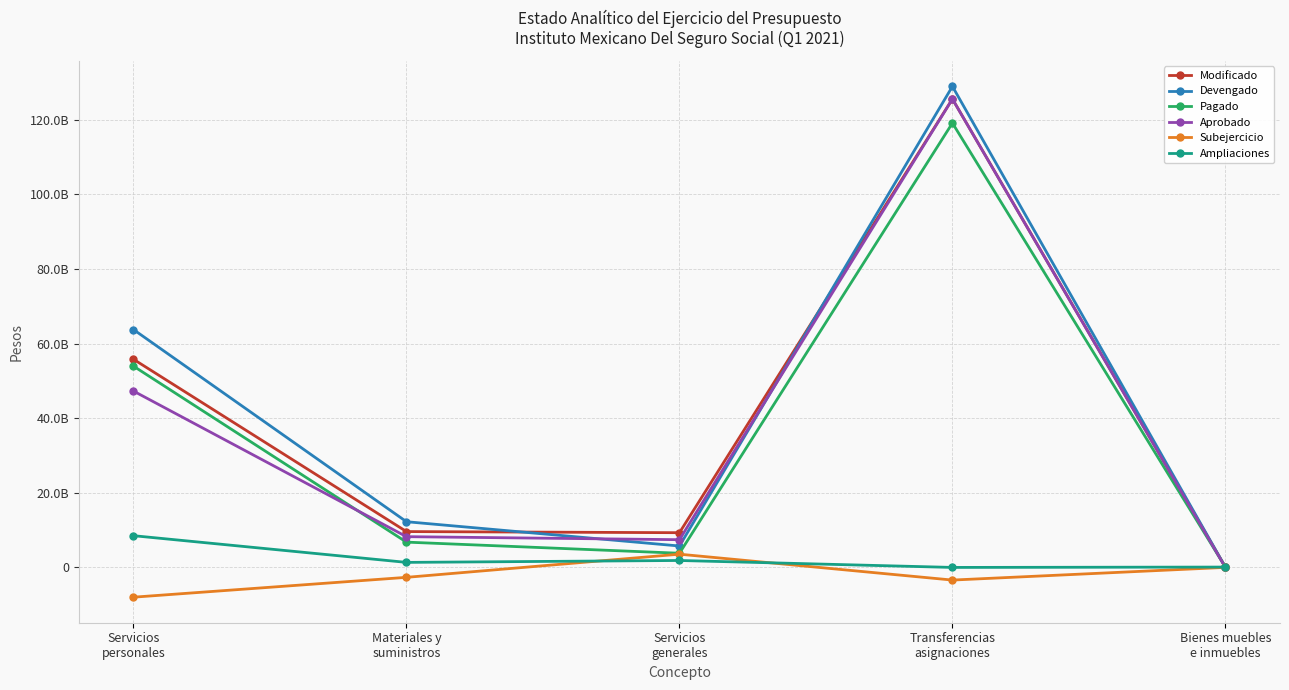

At which label does Modificado reach its peak?

Transferencias
asignaciones